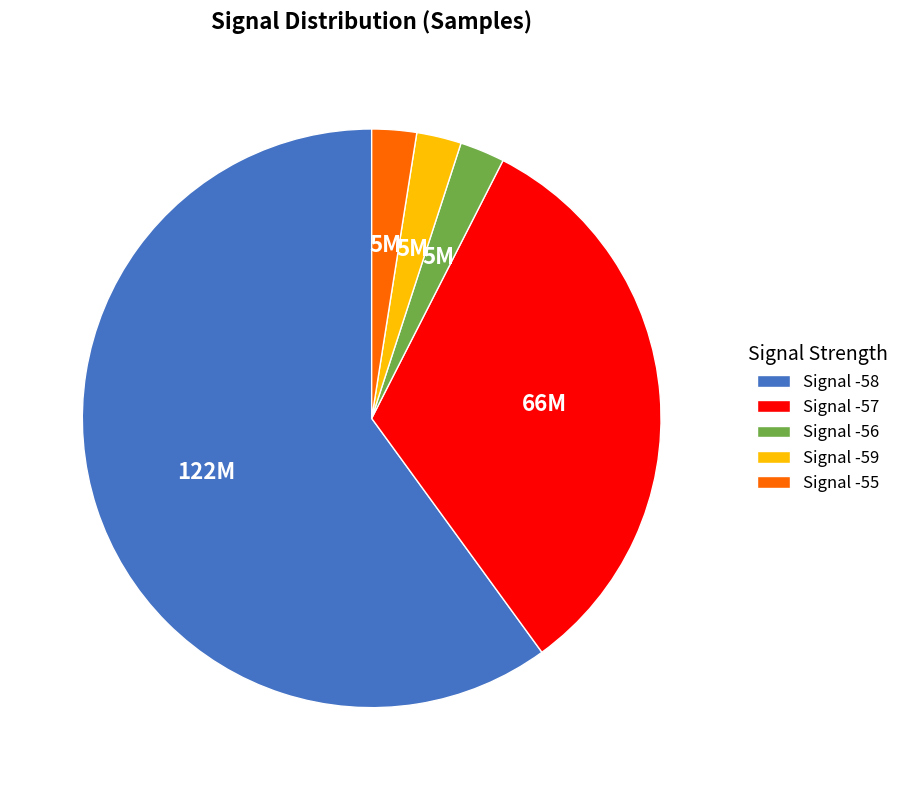

Do Signal -55 and Signal -59 together represent more than half of the pie?

No